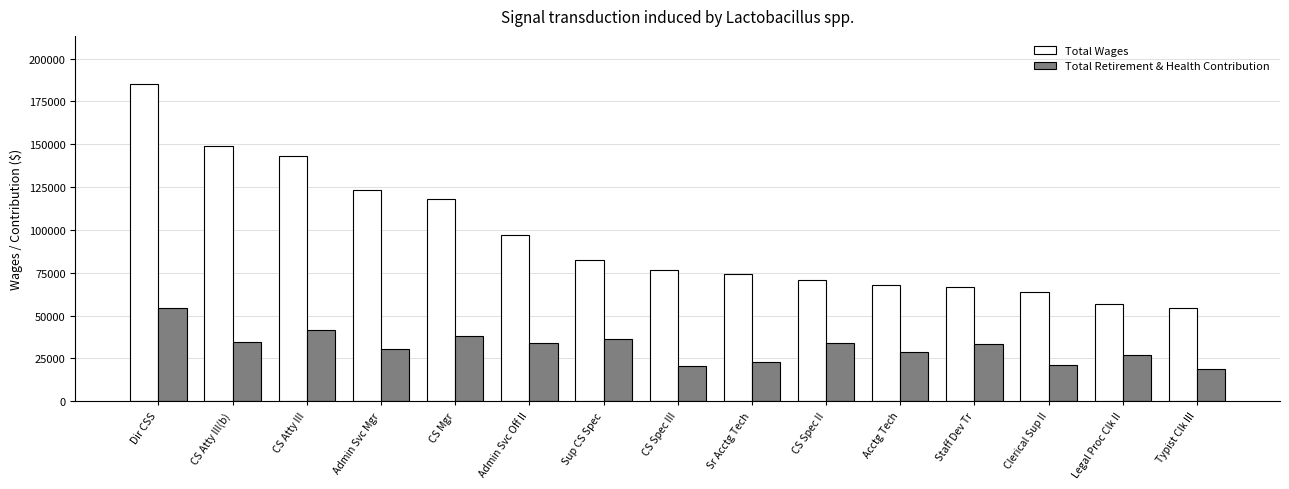

List the series in order of their overall mean, lowest first.

Total Retirement & Health Contribution, Total Wages